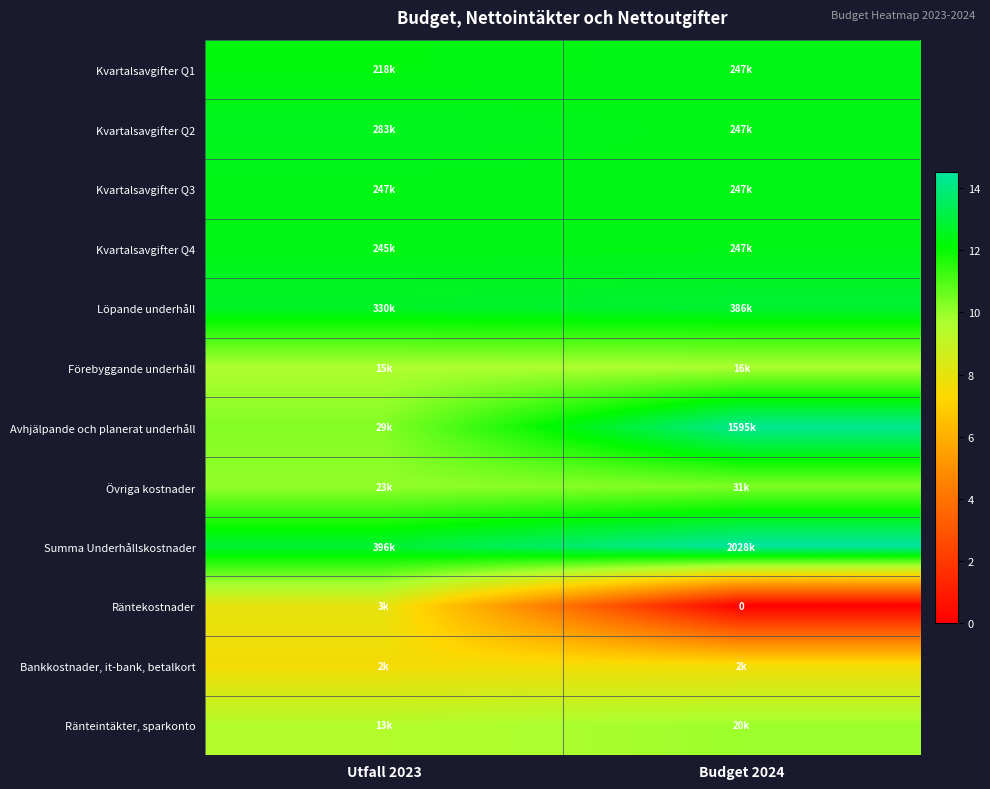

True or false: Löpande underhåll has a value of 12.9 at Budget 2024.

True